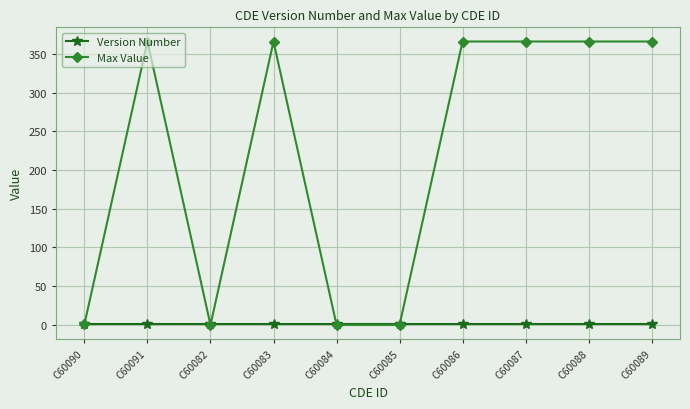

What is the maximum value for Version Number?

1